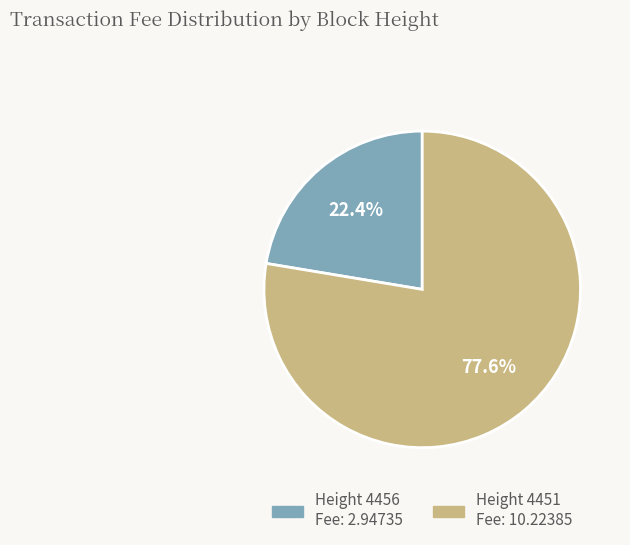

Is there a majority slice in this chart?

Yes